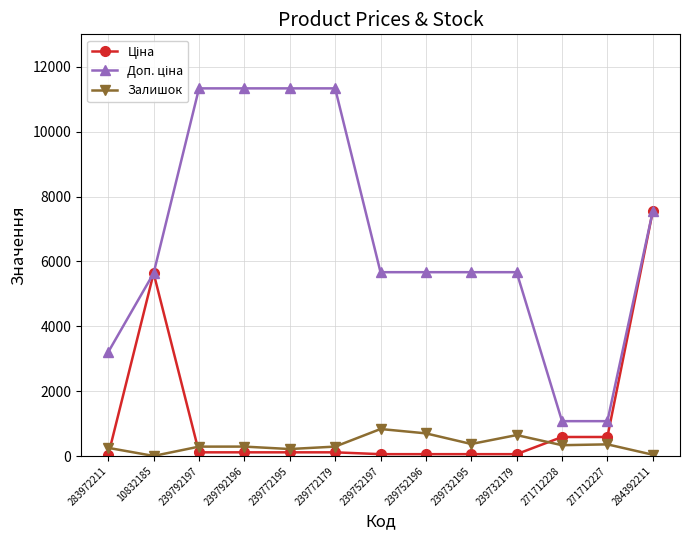

The Залишок series shows 1343.4 at 239752197. True or false?

False